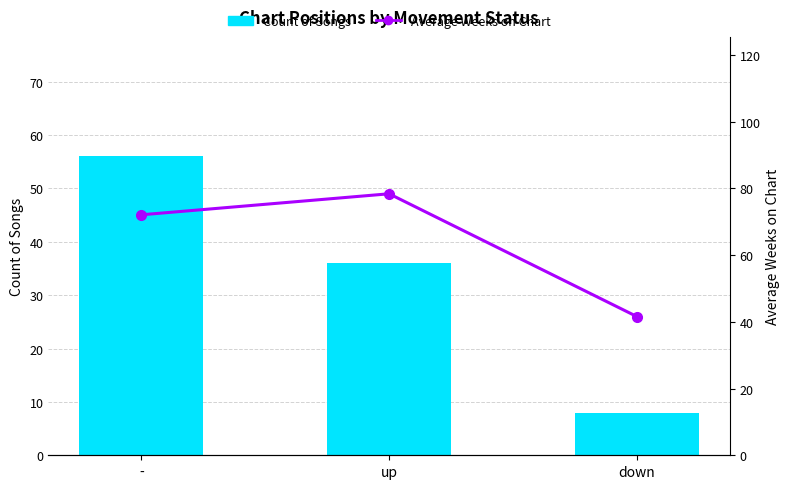

The Average Weeks on Chart series shows 68.6 at down. True or false?

False